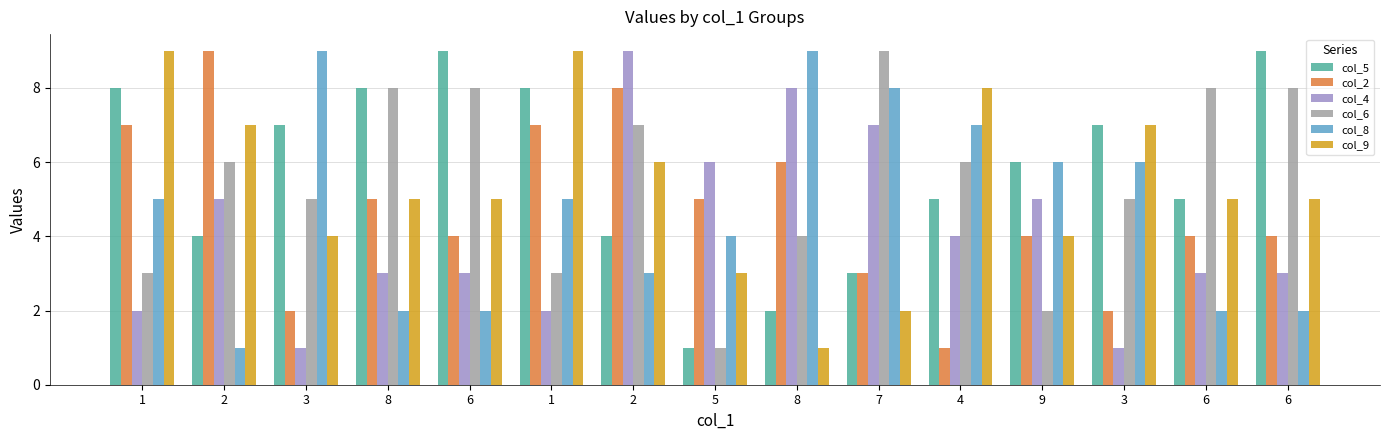

Does the chart contain any negative values?

No